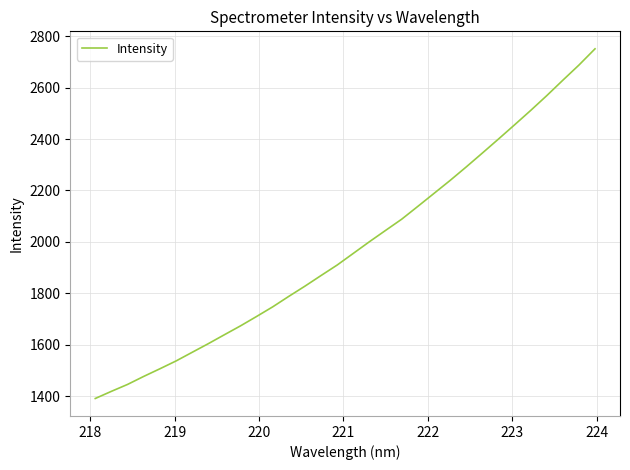

Reading right to left, what are all the values shown in this chart?

2751.0	2687.7	2628.7	2568.7	2511.0	2455.0	2399.7	2345.2	2291.2	2238.7	2188.3	2138.0	2088.1	2044.5	2000.6	1955.2	1909.9	1869.1	1827.7	1788.0	1747.1	1709.6	1673.0	1638.4	1603.6	1570.0	1536.3	1505.9	1476.3	1445.2	1418.3	1390.5